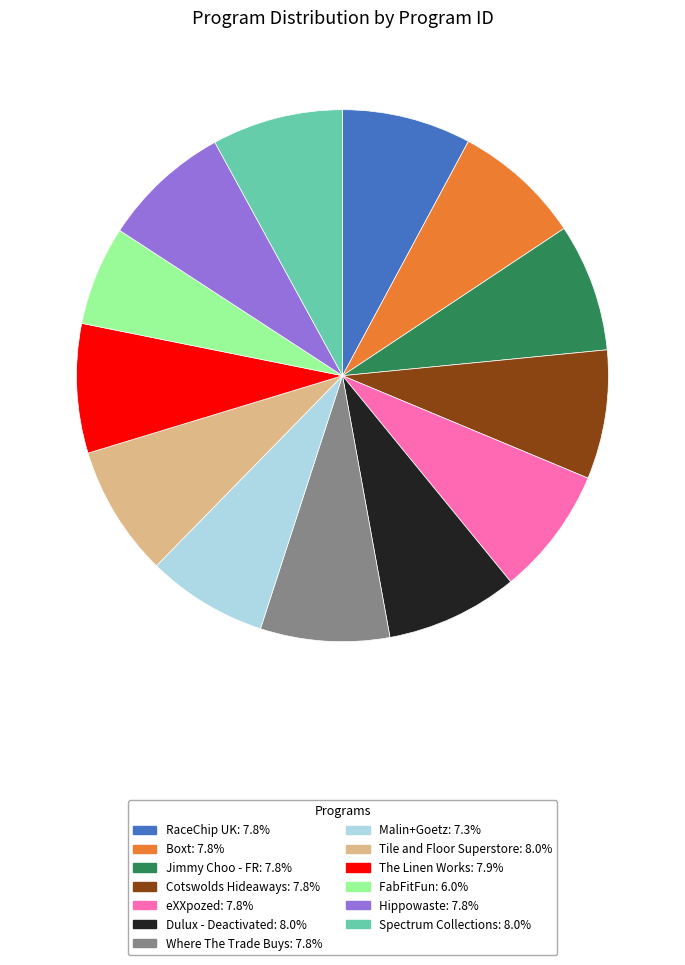

Do Boxt and Tile and Floor Superstore together represent more than half of the pie?

No